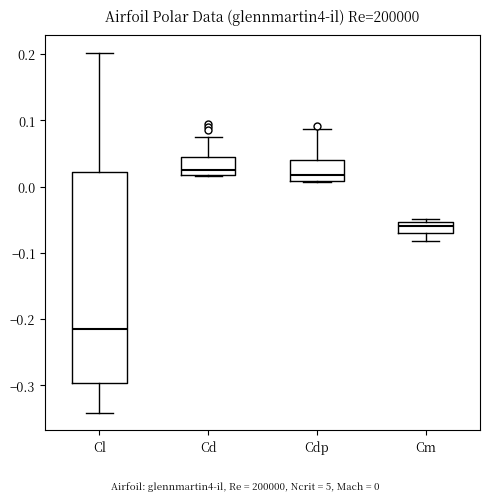

Where is the upper edge of the box for Cd on the y-axis? The values are not printed on the chart, so give them approximately, as read against the axis.

0.04